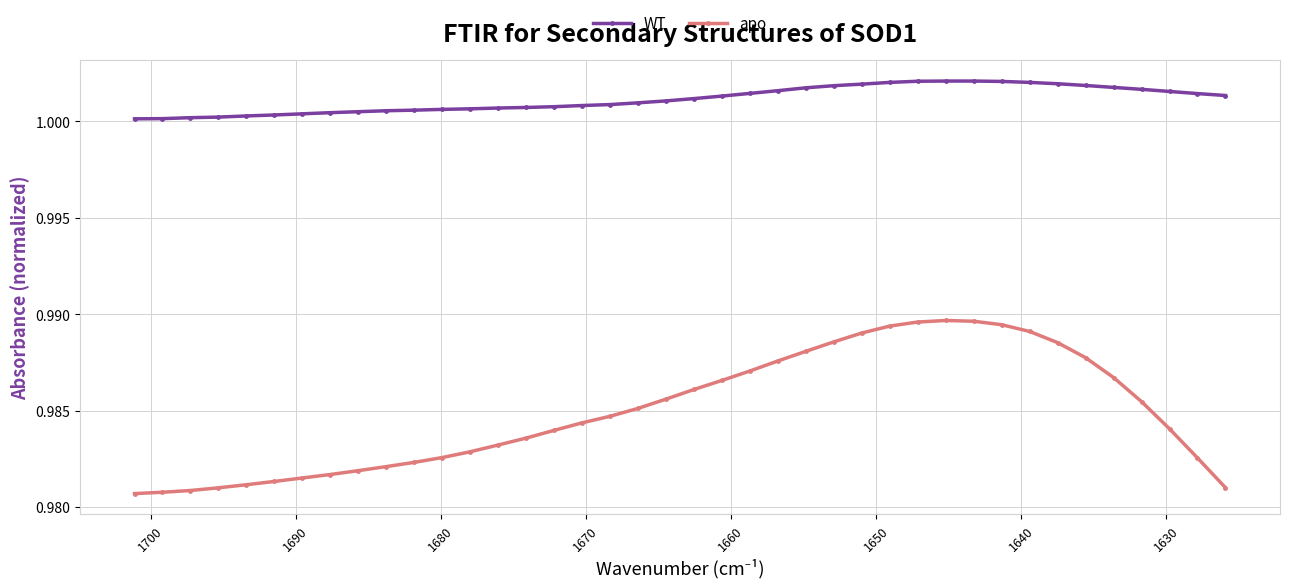

How many apo values are between 0 and 1?

40